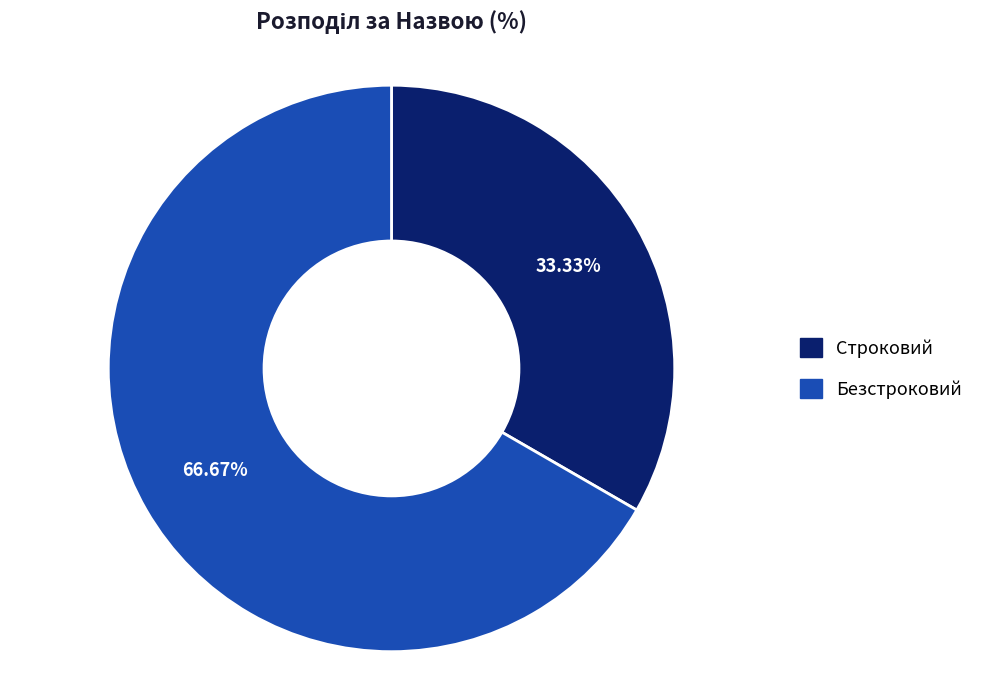

How many slices are in this pie chart?

2